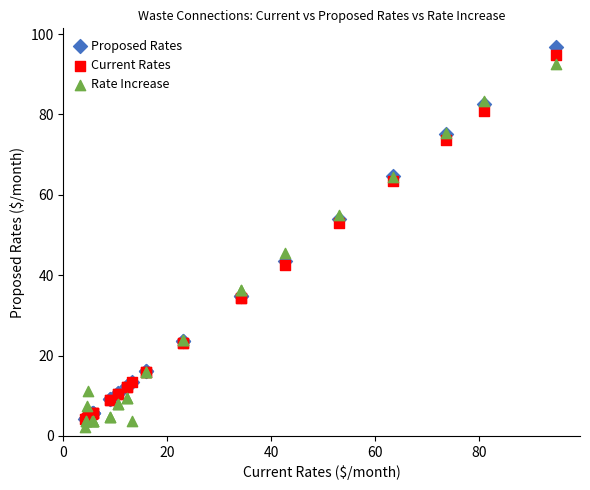

In the Rate Increase series, what Y value is closest to 47?

45.6